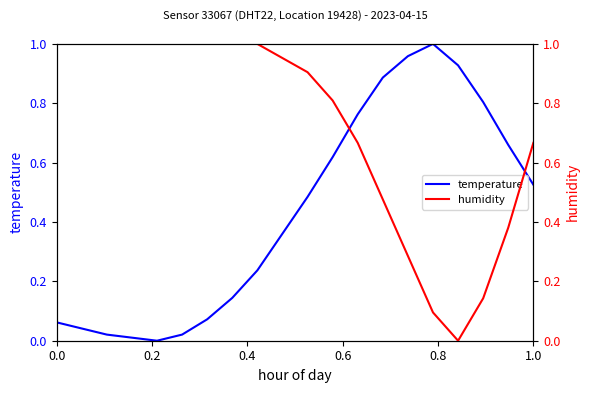

How many lines are shown in the chart?

2